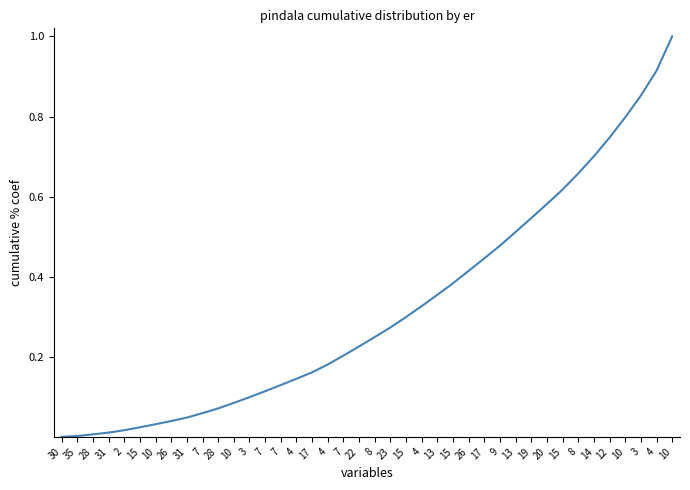

At which label is the value closest to 0?

30